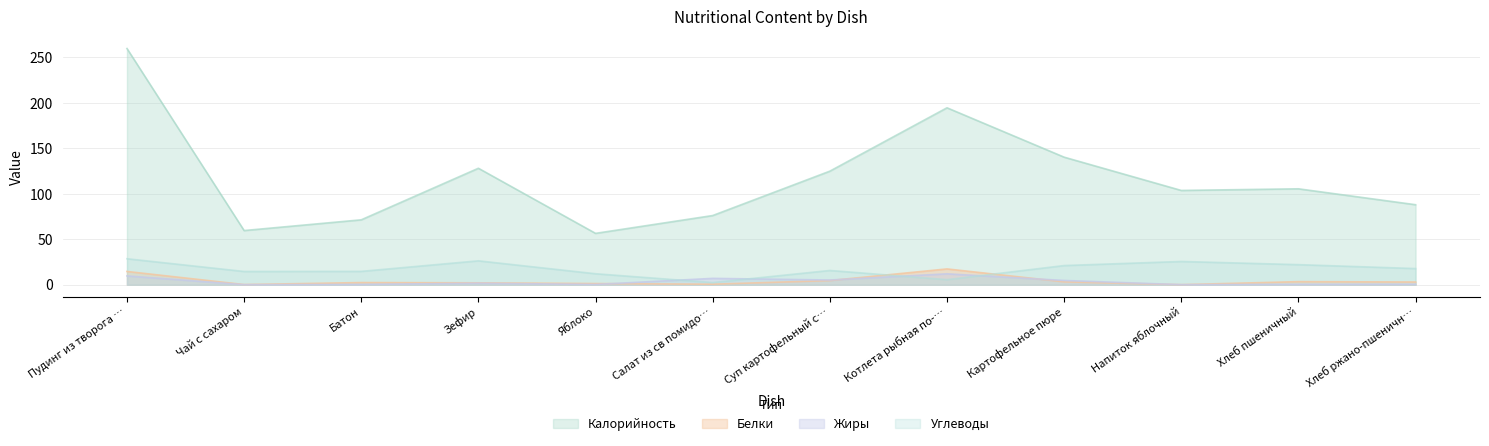

At which category does the chart reach its peak across all series?

Пудинг из творога …